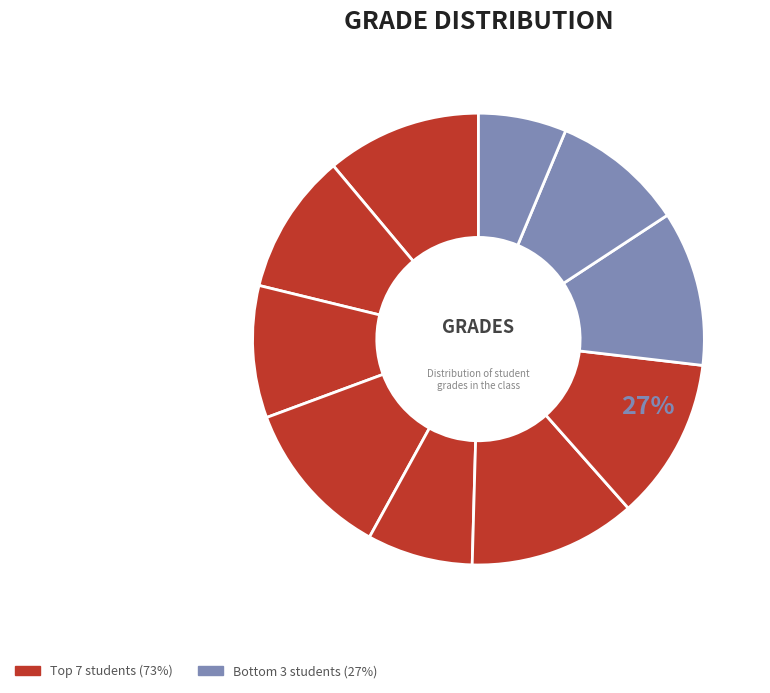

How many slices are in this pie chart?

10